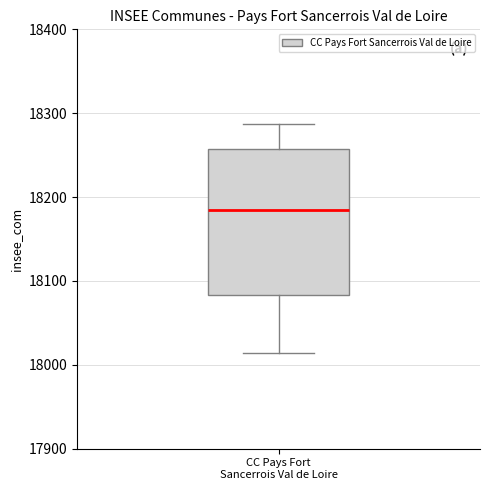

Read this box plot against the y-axis: the position of the median line, the range covered by the box, and the ends of both whiskers. The values are not printed on the chart, so give them approximately, as read against the axis.

median 18180, box 18080 to 18260, whiskers 18010 to 18290